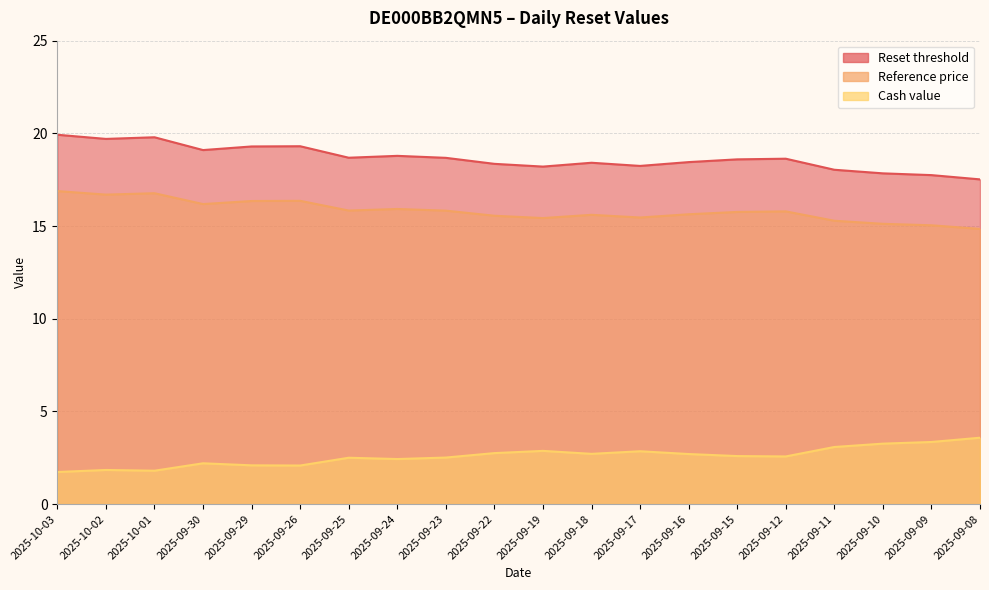

True or false: Cash value has a value of 0.9 at 2025-09-08.

False